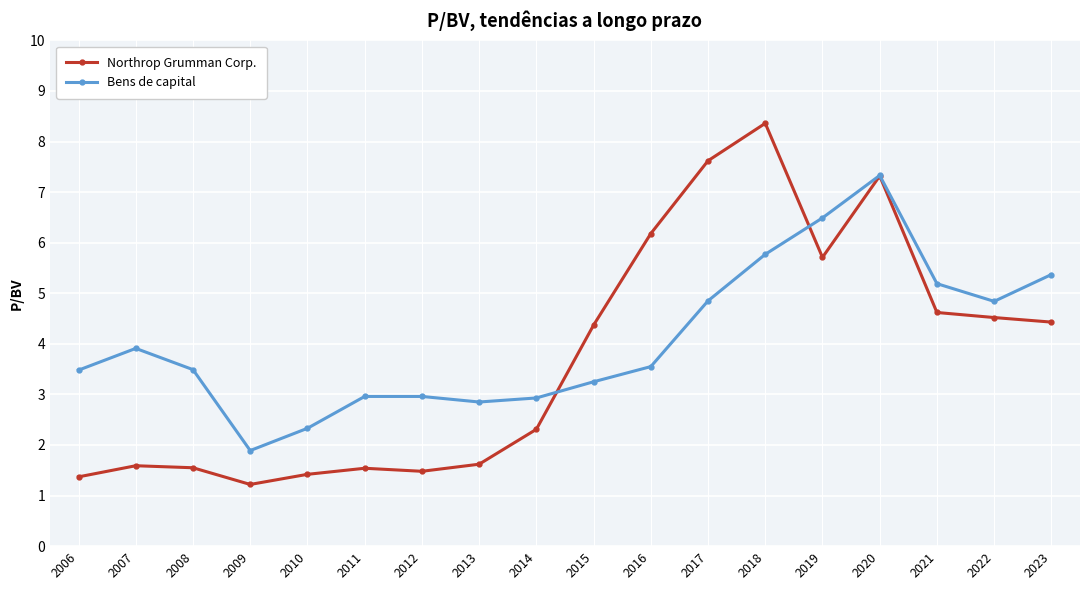

How many values in the Northrop Grumman Corp. series are below 4?

9